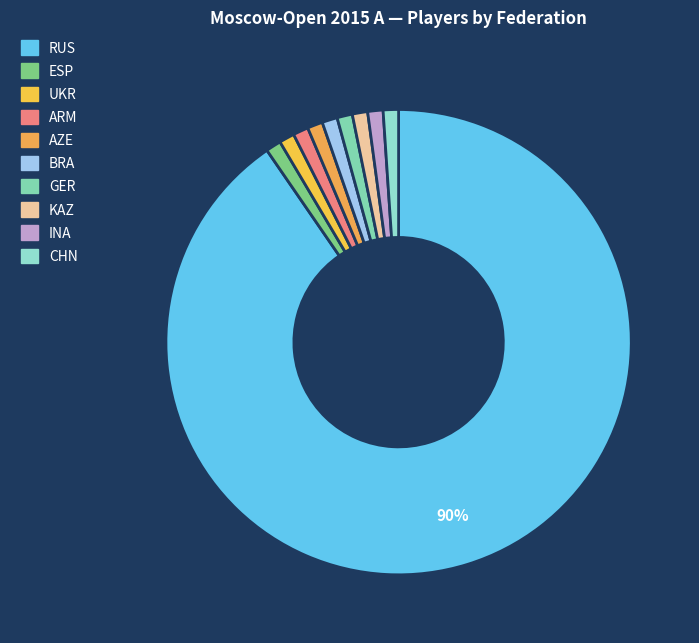

Does RUS account for over 50% of the chart?

Yes